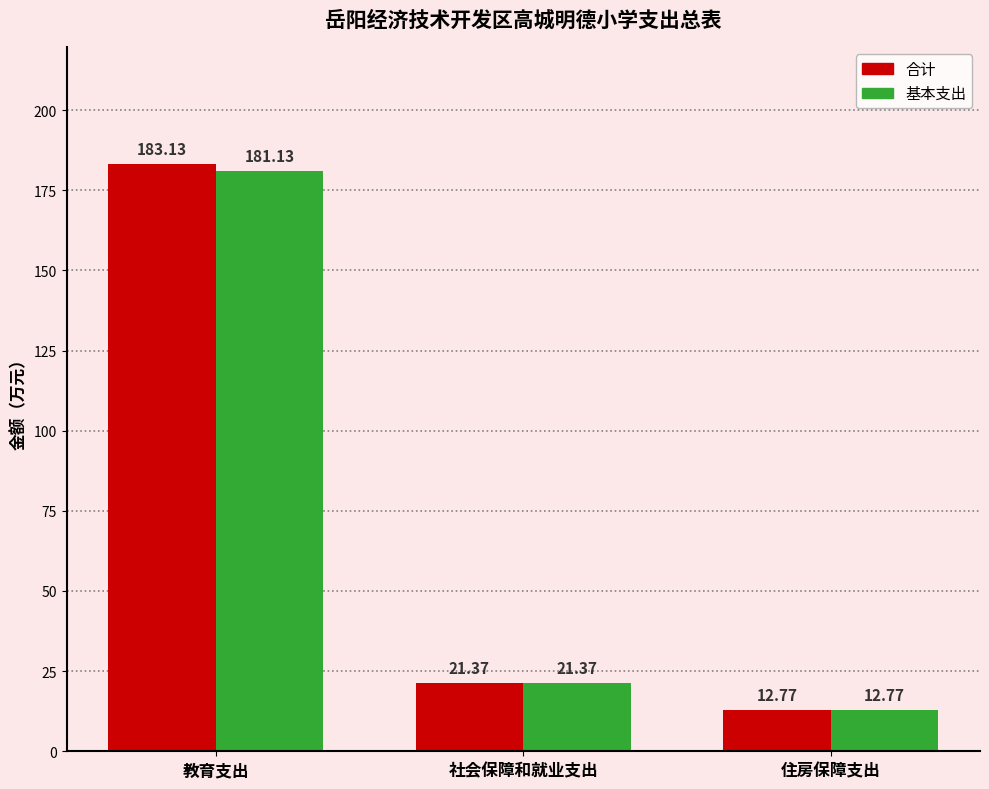

What are all the series names shown in the legend?

合计, 基本支出